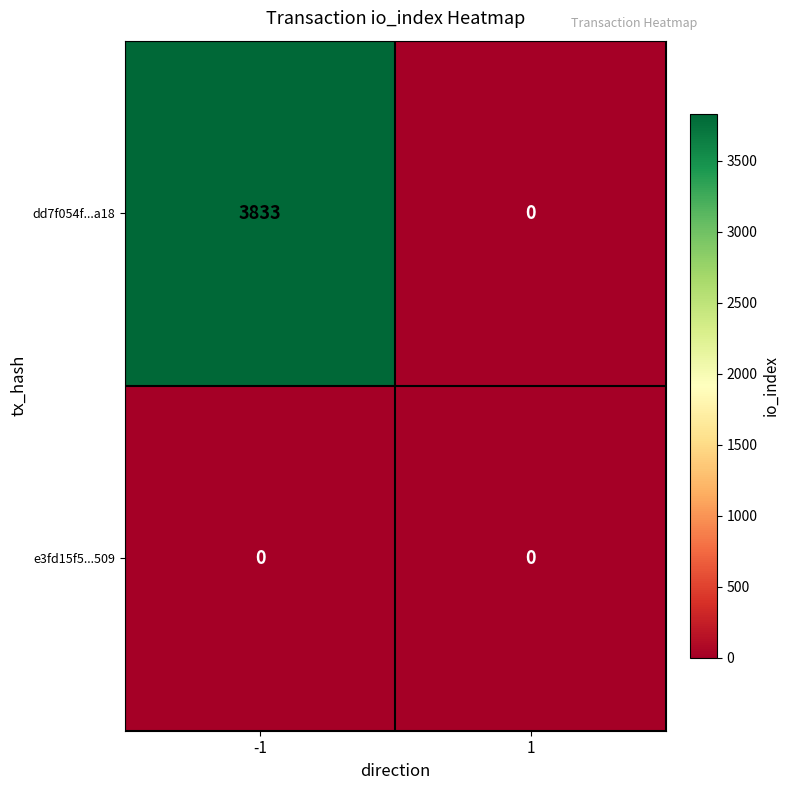

What is the sum of all dd7f054f...a18 values?

3833